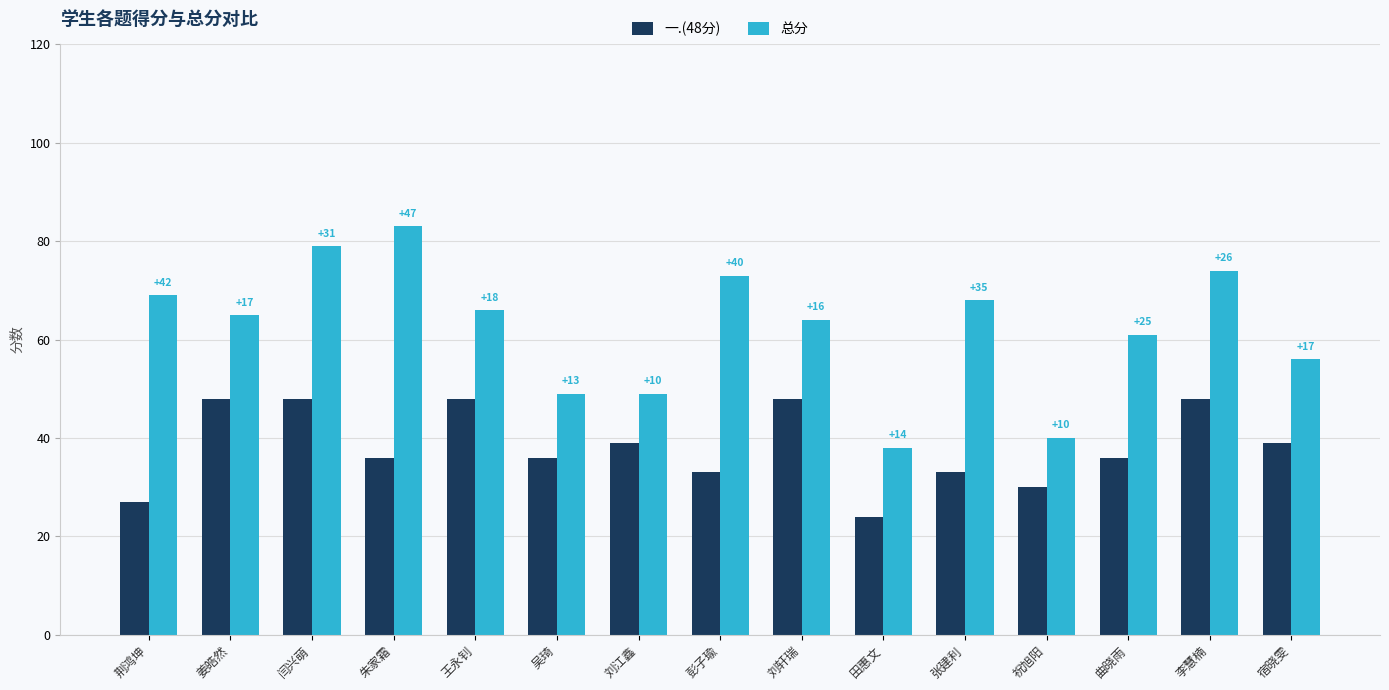

Are the bars grouped side by side (vs. stacked)?

Yes